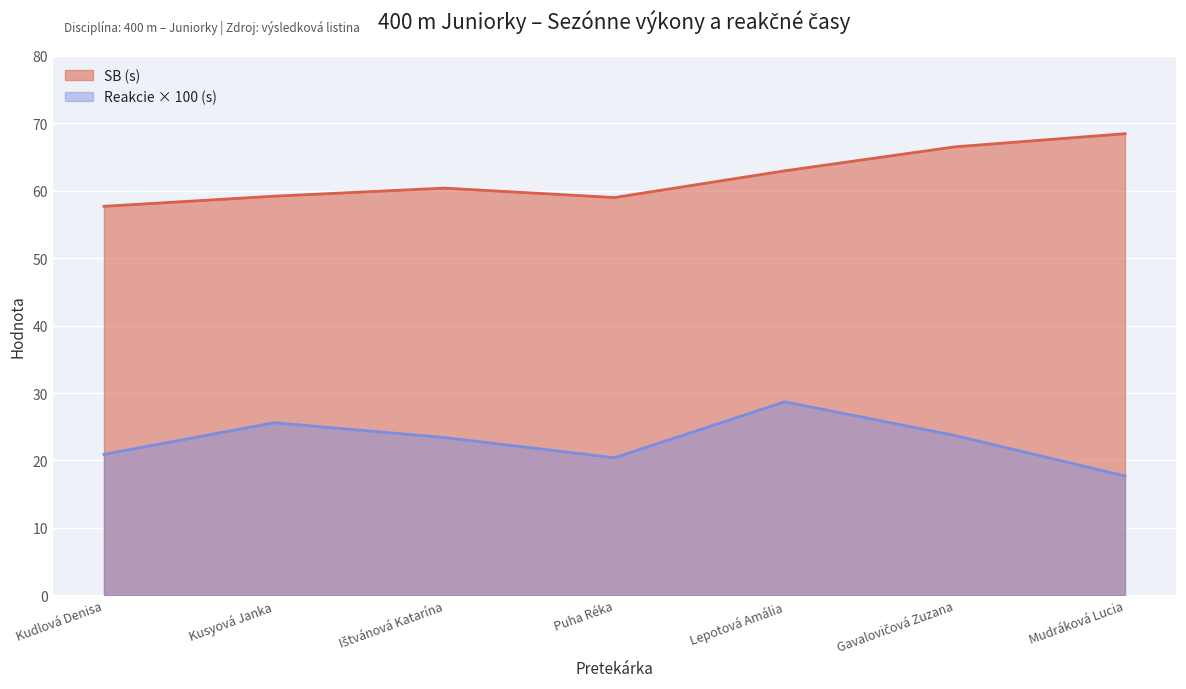

What is the spread (max minus min) of values at Lepotová Amália?

34.2